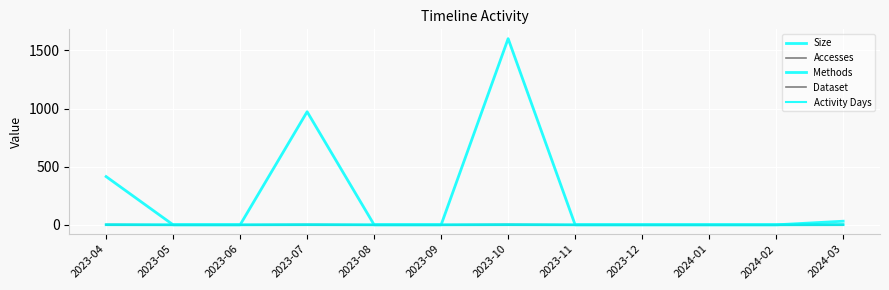

Is this an area chart (filled region under the line)?

No